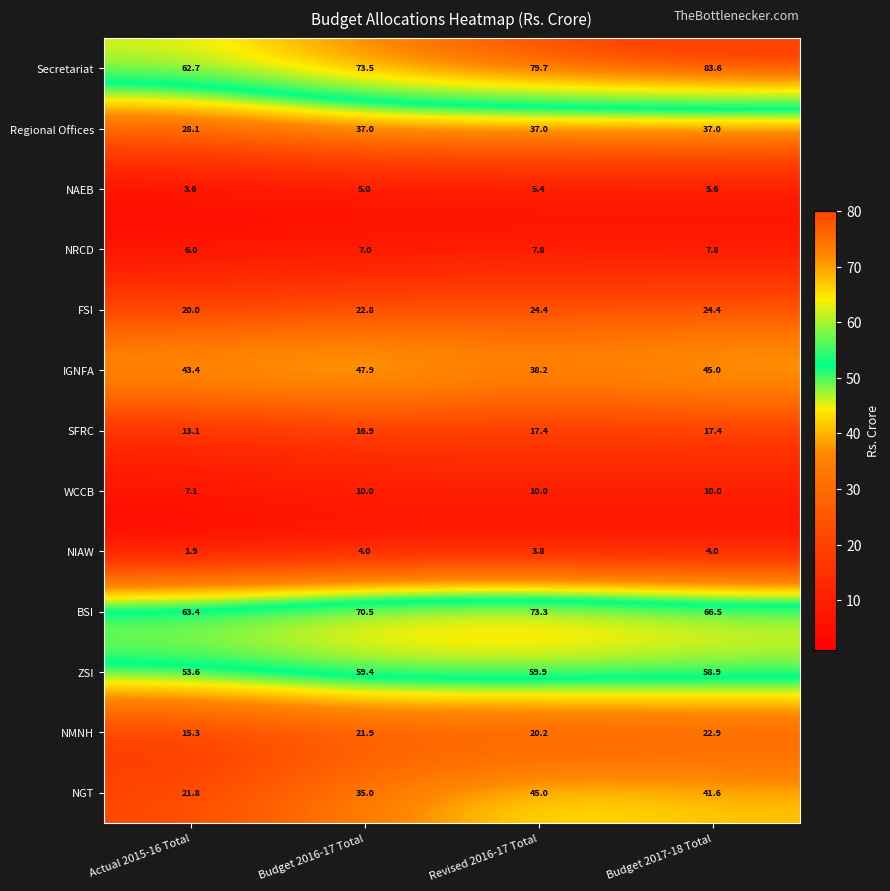

The value of NAEB at Budget 2017-18 Total is 5.6. True or false?

True